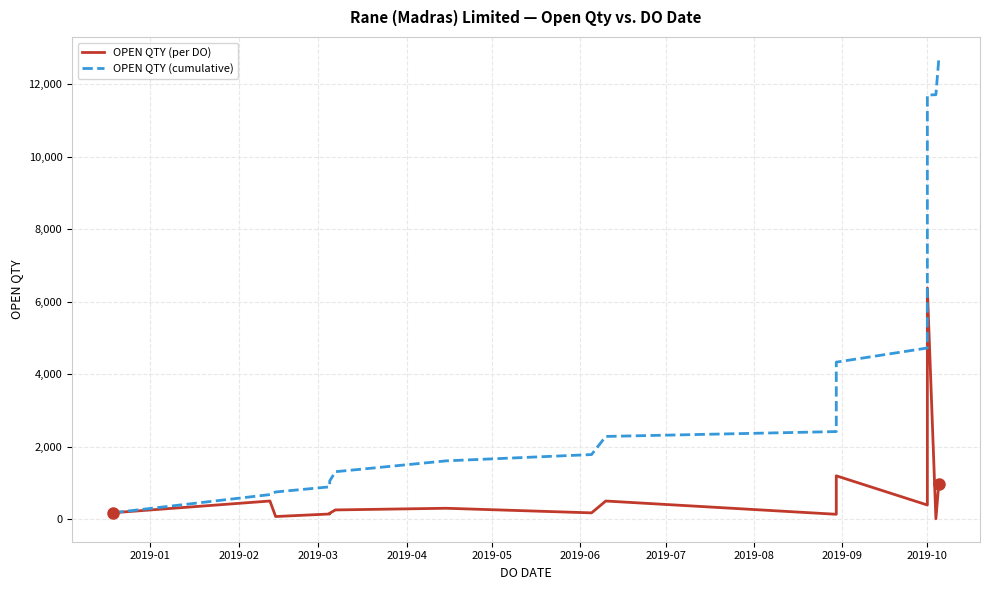

What are all the series names shown in the legend?

OPEN QTY (per DO), OPEN QTY (cumulative)